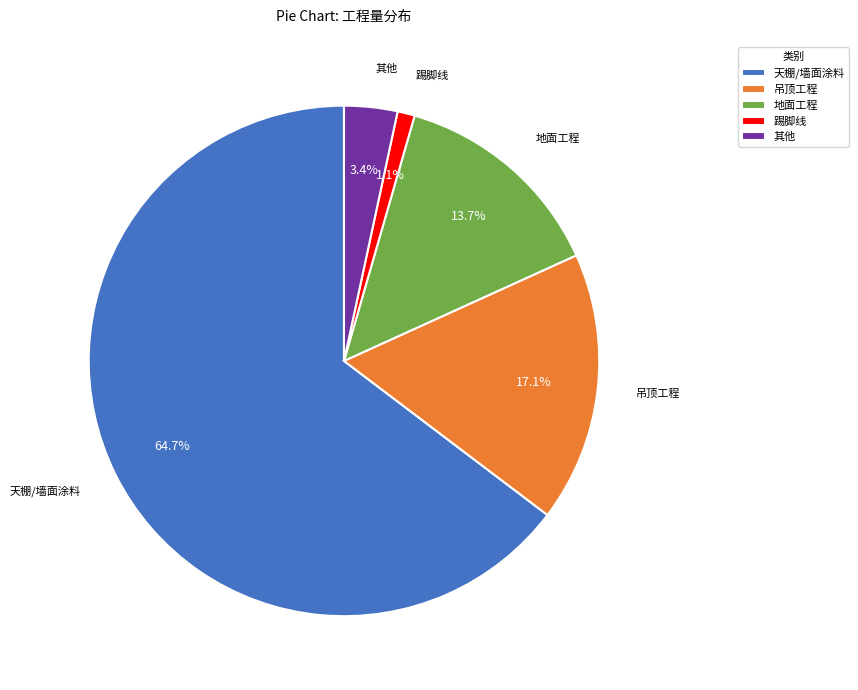

Between 地面工程 and 其他, which is larger?

地面工程